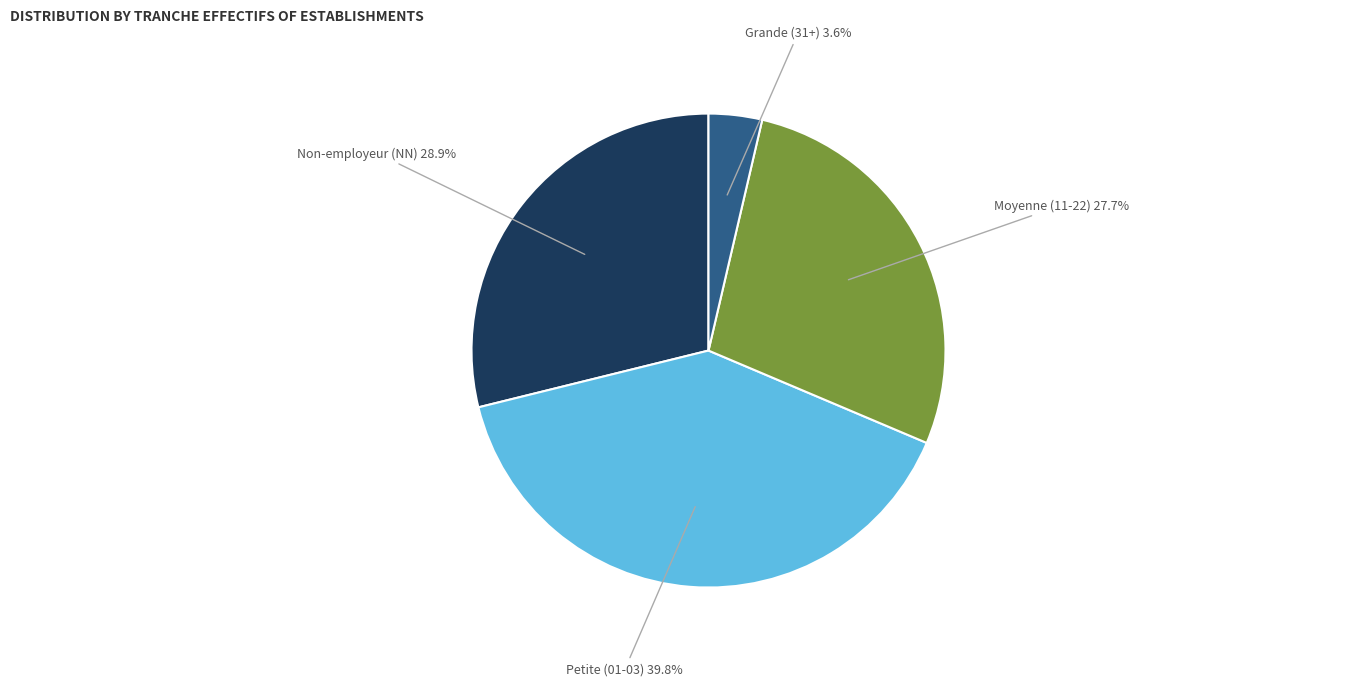

Rank the categories by value from highest to lowest.

Petite (01-03), Non-employeur (NN), Moyenne (11-22), Grande (31+)